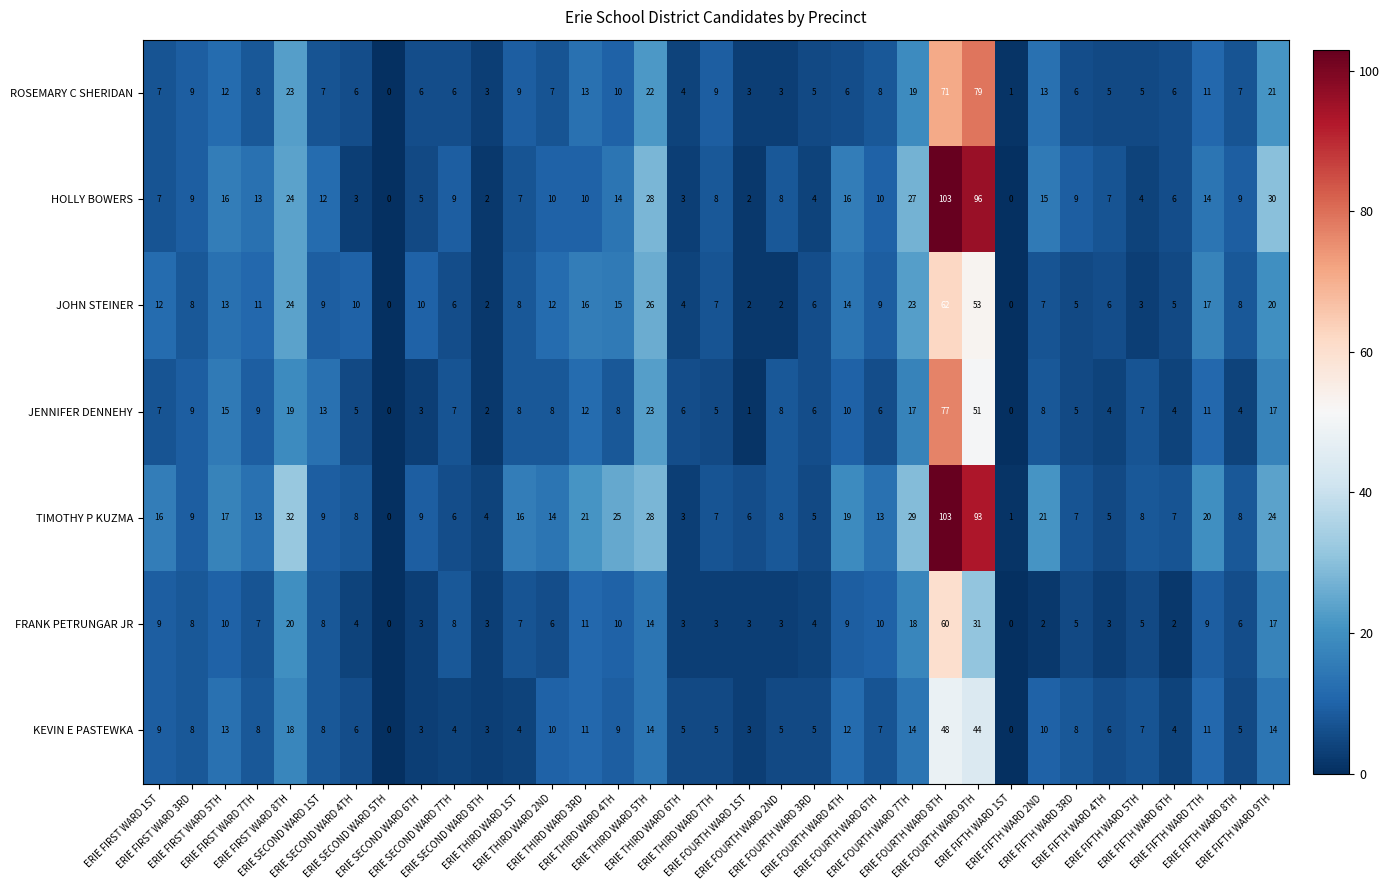

What is the spread (max minus min) of values at ERIE THIRD WARD 6TH?

3